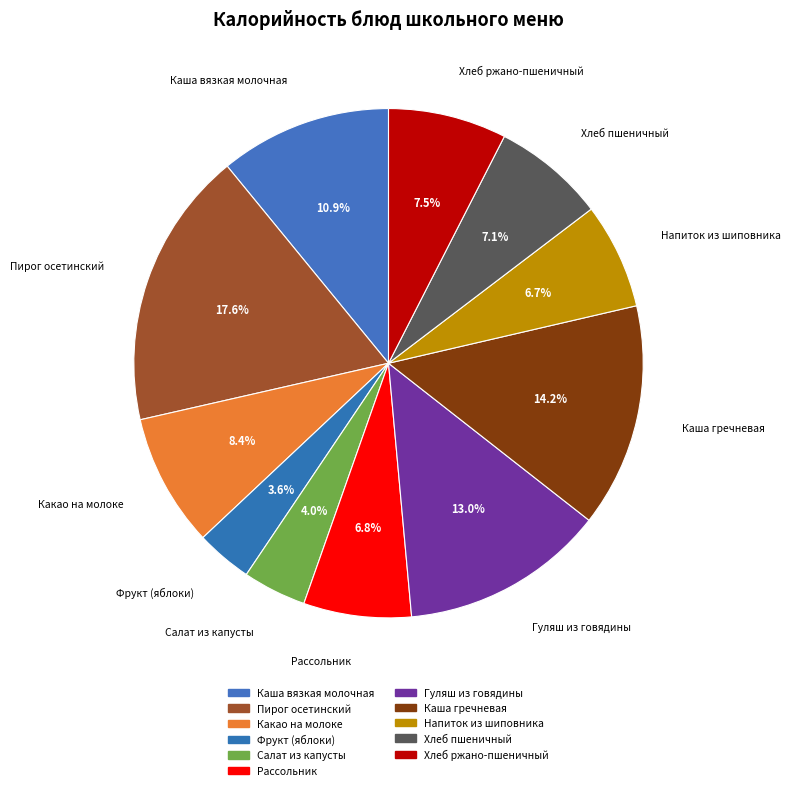

Approximately how many times larger is the value at Фрукт (яблоки) compared to Пирог осетинский?

0.2